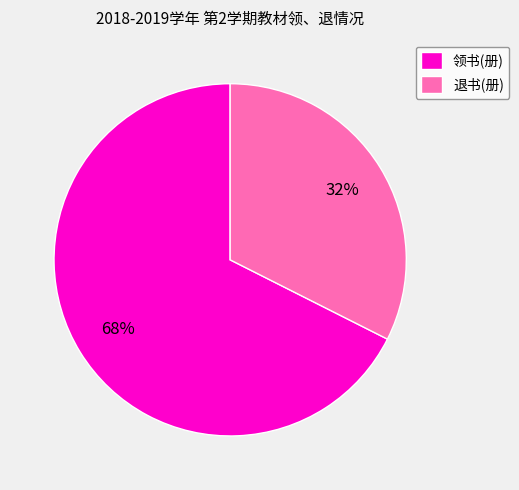

Which slice is the largest?

领书(册)